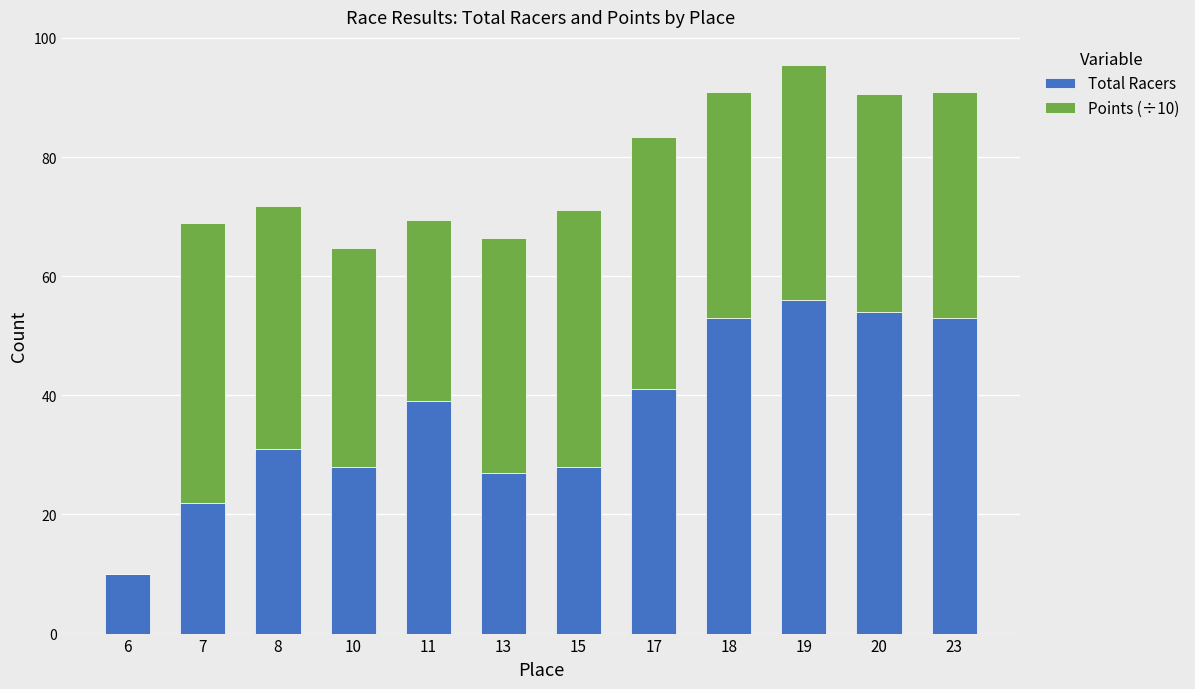

What is the total value across all series at 20?

90.5